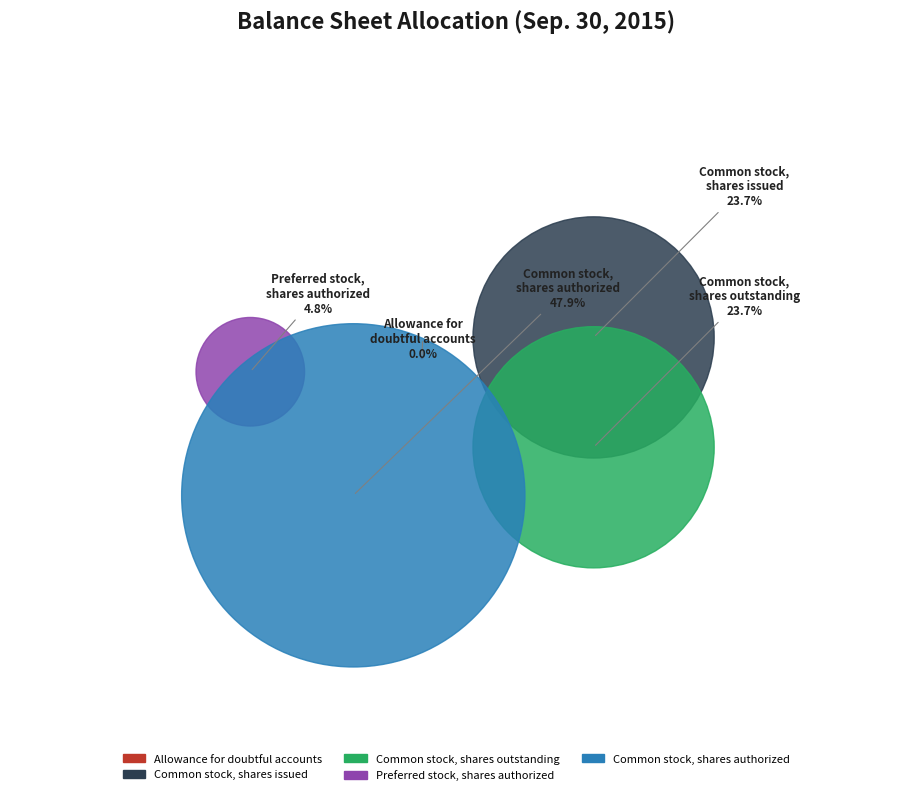

Does Preferred stock, shares authorized account for over 50% of the chart?

No